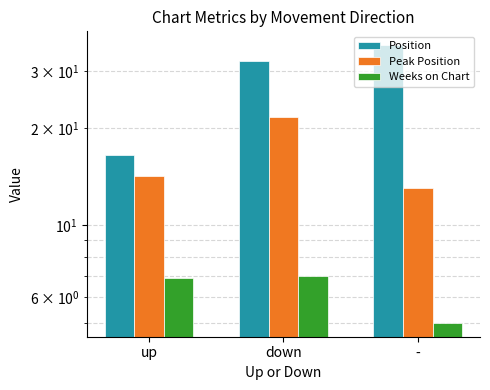

What are all the series names shown in the legend?

Position, Peak Position, Weeks on Chart